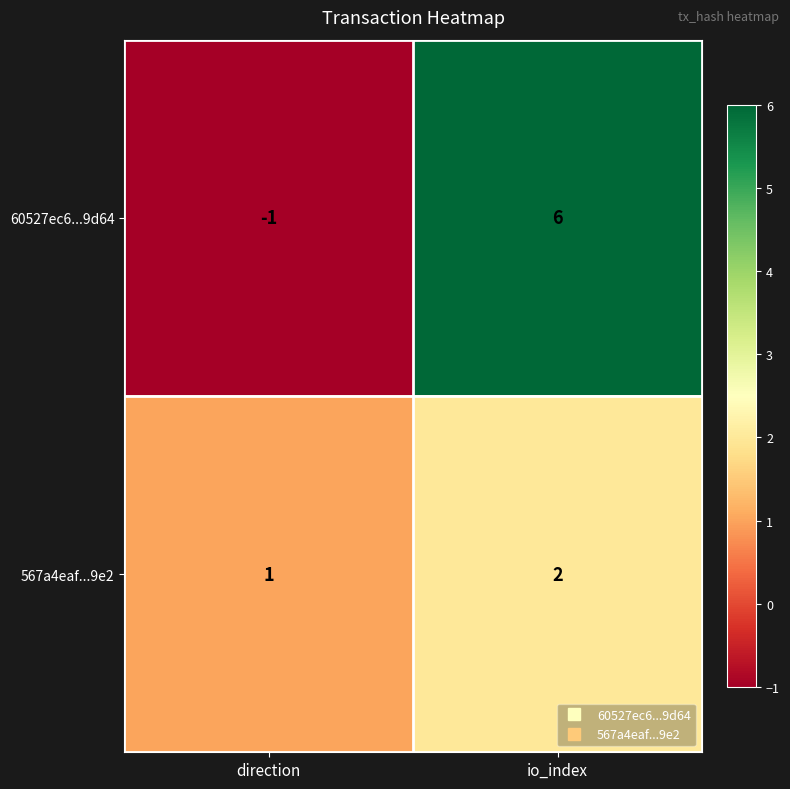

Rank the series at direction from highest to lowest value.

567a4eaf...9e2, 60527ec6...9d64